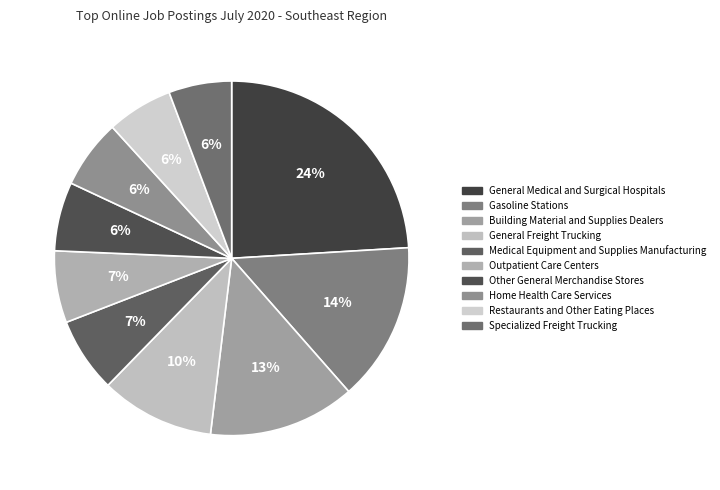

To the nearest percent, what percentage of the pie is Building Material and Supplies Dealers?

13%